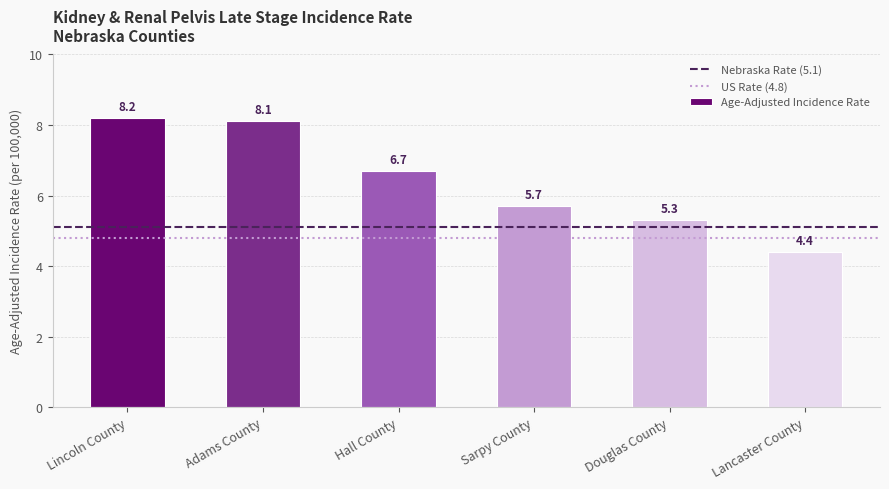

What position from the left is Sarpy County?

4